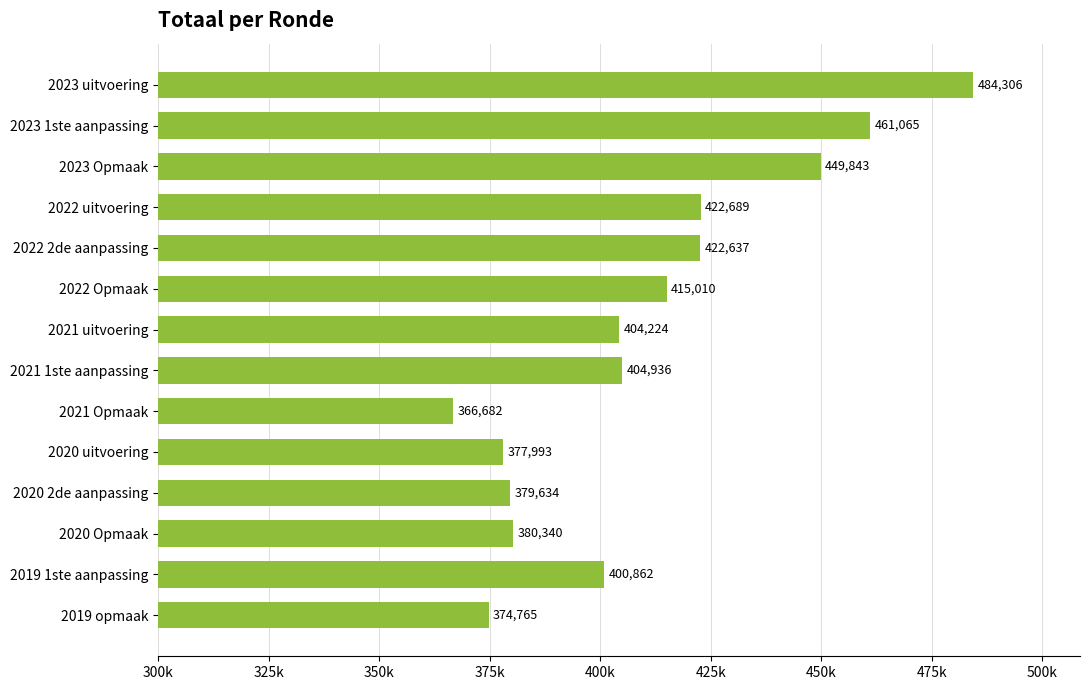

Rank the categories by value from lowest to highest.

2021 Opmaak, 2019 opmaak, 2020 uitvoering, 2020 2de aanpassing, 2020 Opmaak, 2019 1ste aanpassing, 2021 uitvoering, 2021 1ste aanpassing, 2022 Opmaak, 2022 2de aanpassing, 2022 uitvoering, 2023 Opmaak, 2023 1ste aanpassing, 2023 uitvoering